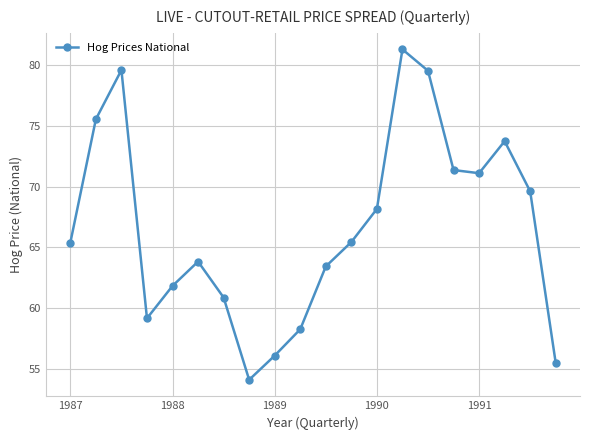

What is the minimum value shown in the chart?

54.1